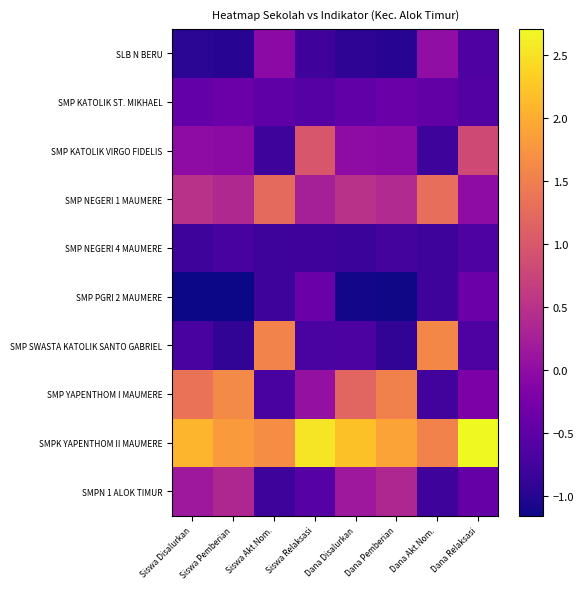

Rank the series by their maximum value, from lowest to highest.

SMP NEGERI 4 MAUMERE, SMP PGRI 2 MAUMERE, SMP KATOLIK ST. MIKHAEL, SLB N BERU, SMPN 1 ALOK TIMUR, SMP KATOLIK VIRGO FIDELIS, SMP NEGERI 1 MAUMERE, SMP SWASTA KATOLIK SANTO GABRIEL, SMP YAPENTHOM I MAUMERE, SMPK YAPENTHOM II MAUMERE